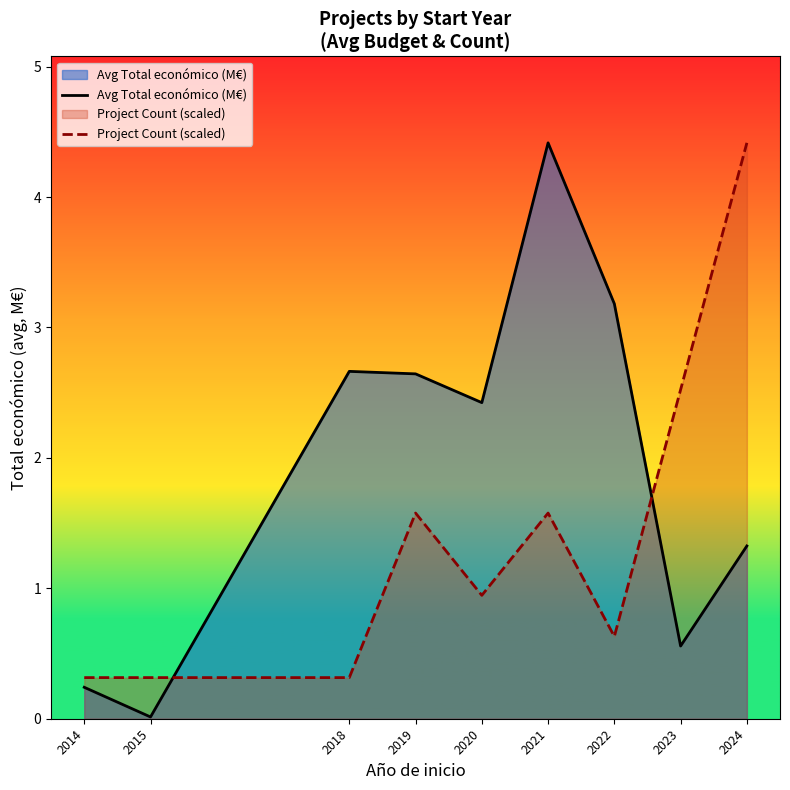

Reading left to right, what are all the values shown in this chart?

Avg Total económico (M€): 2014=0.2	2015=0.0	2018=2.7	2019=2.6	2020=2.4	2021=4.4	2022=3.2	2023=0.6	2024=1.3
Project Count (scaled): 2014=0.3	2015=0.3	2018=0.3	2019=1.6	2020=0.9	2021=1.6	2022=0.6	2023=2.5	2024=4.4